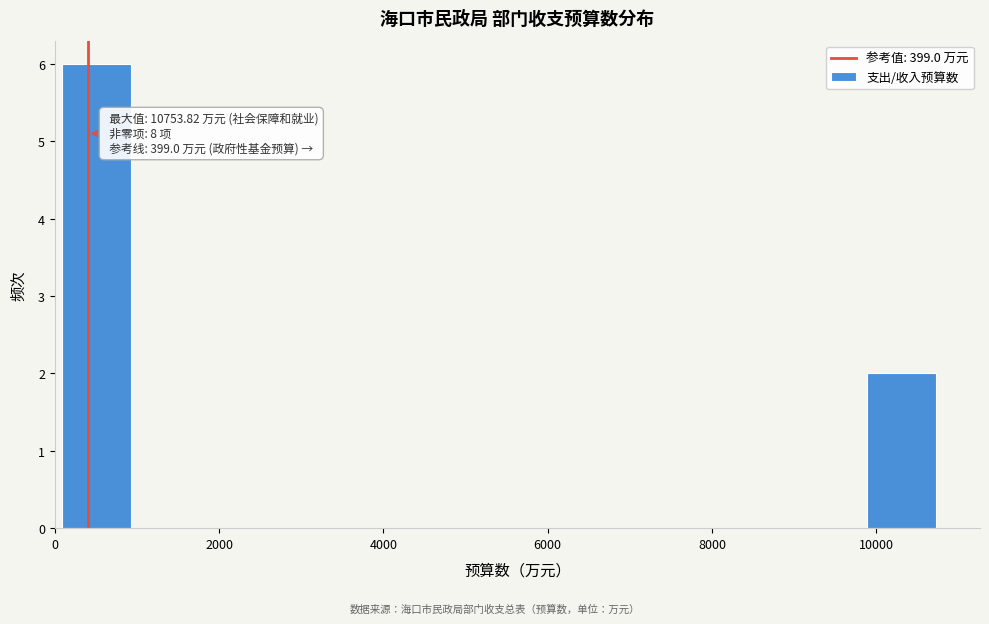

Over which range of the x-axis is the bar tallest?

0 to 1000